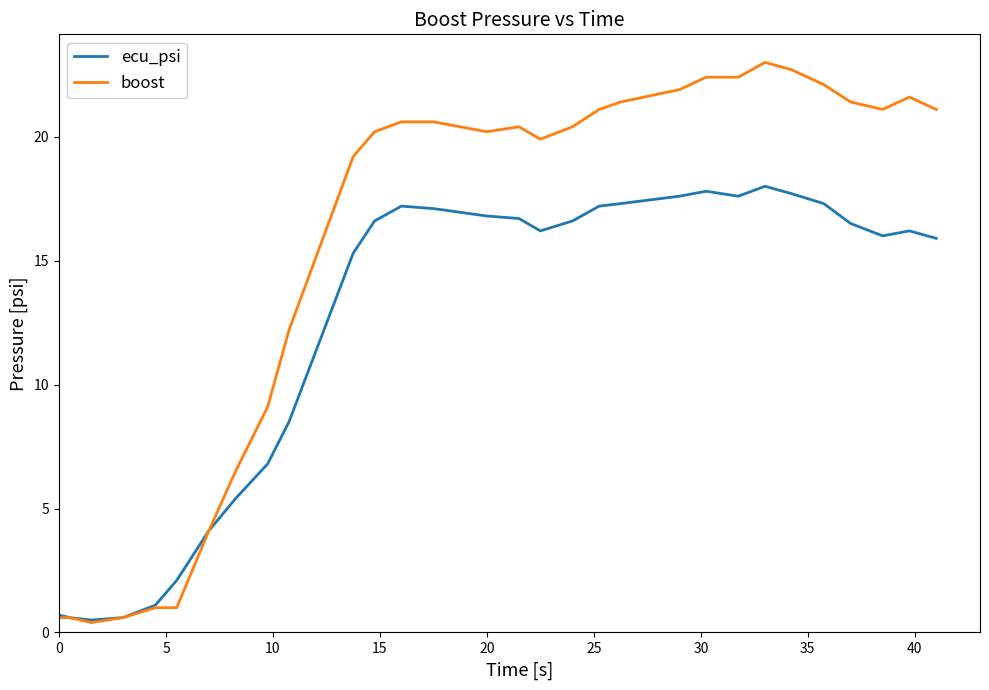

List the series in order of their overall mean, lowest first.

ecu_psi, boost